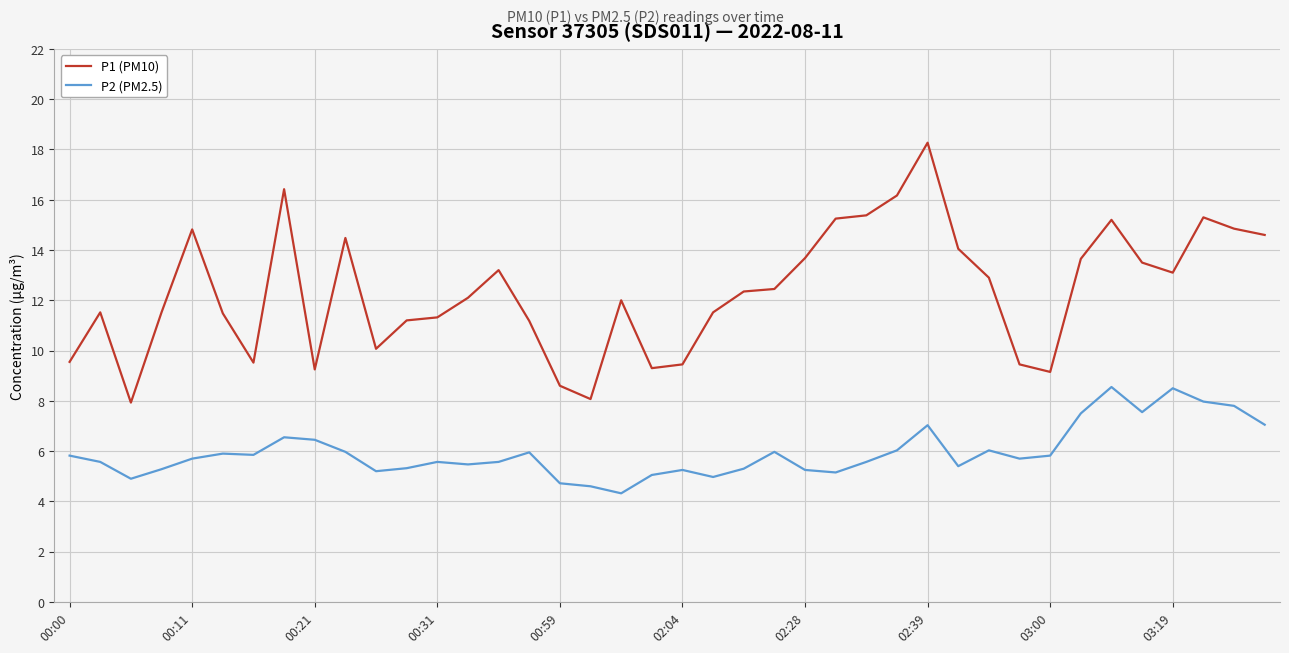

What is the highest value of the P2 (PM2.5) series?

8.6